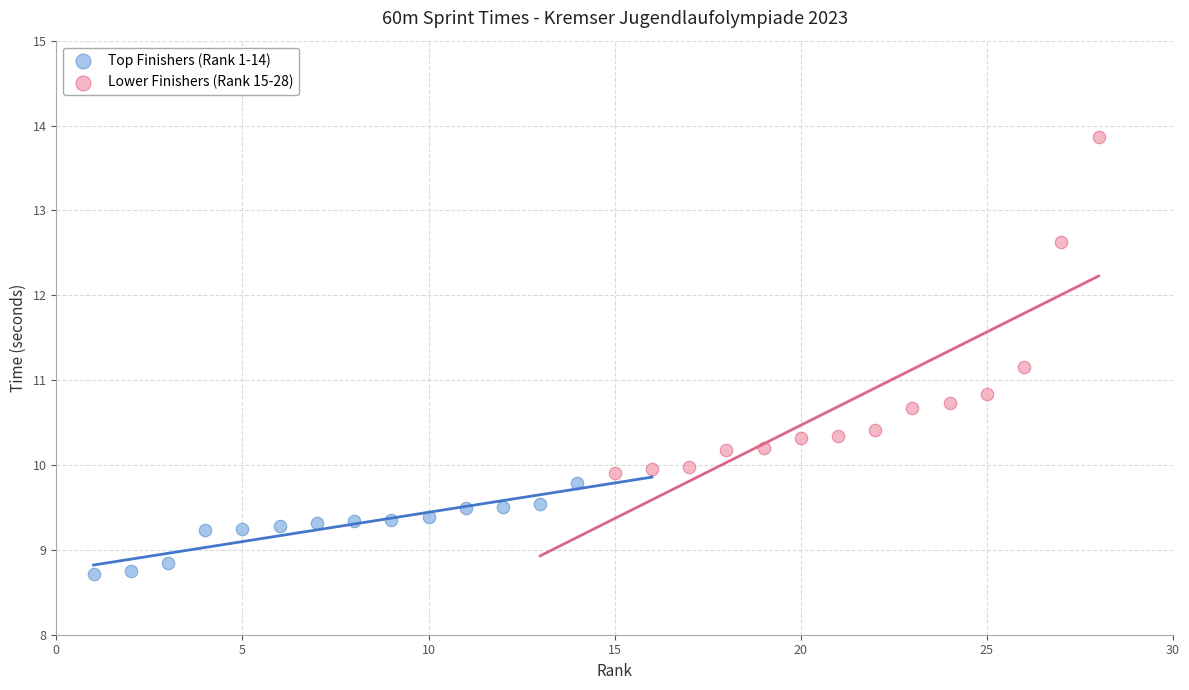

Which series has the largest Y range (max minus min)?

Lower Finishers (Rank 15-28)